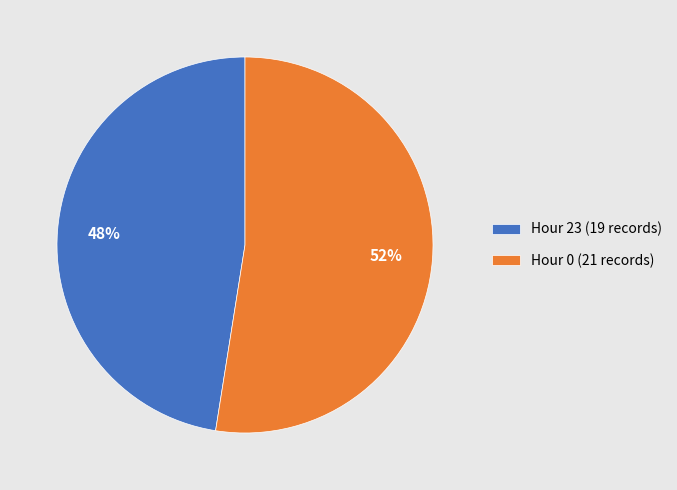

True or false: Hour 23 accounts for 38% of the total.

False